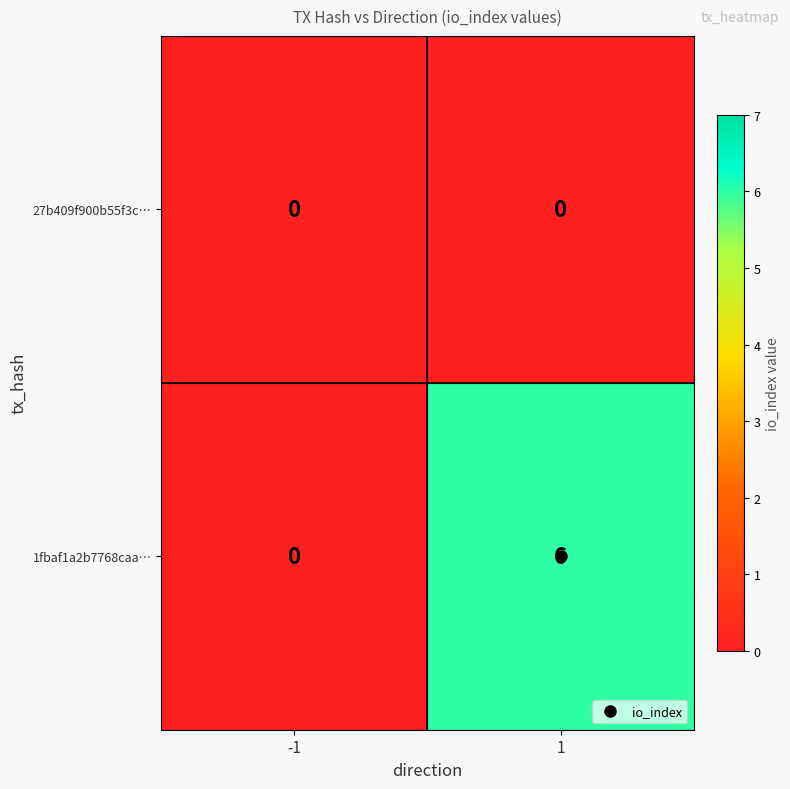

Is the value of 27b409f900b55f3c… at -1 greater than the value of 1fbaf1a2b7768caa… at 1?

No